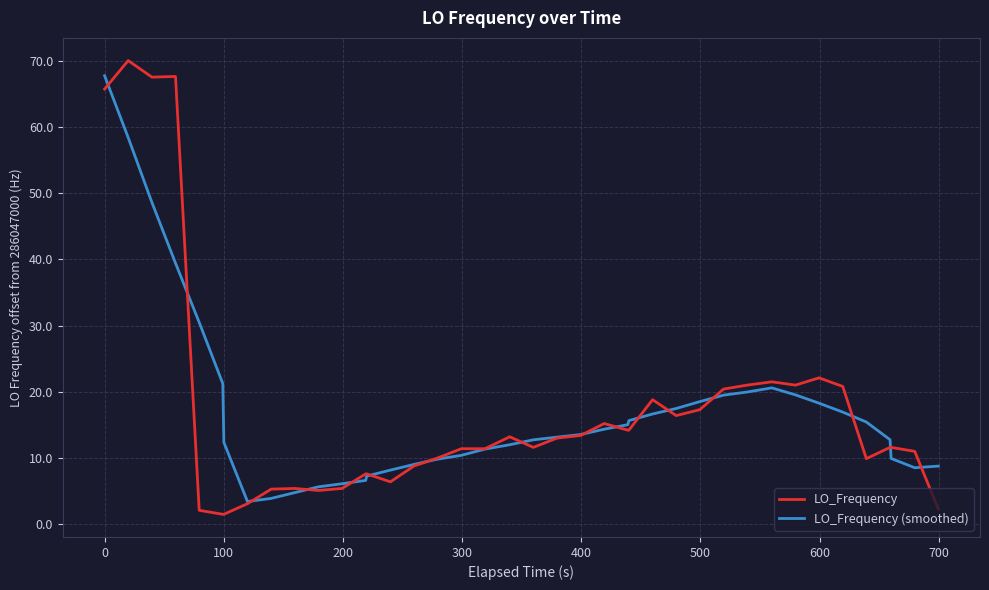

Which series has the largest range (max minus min)?

LO_Frequency